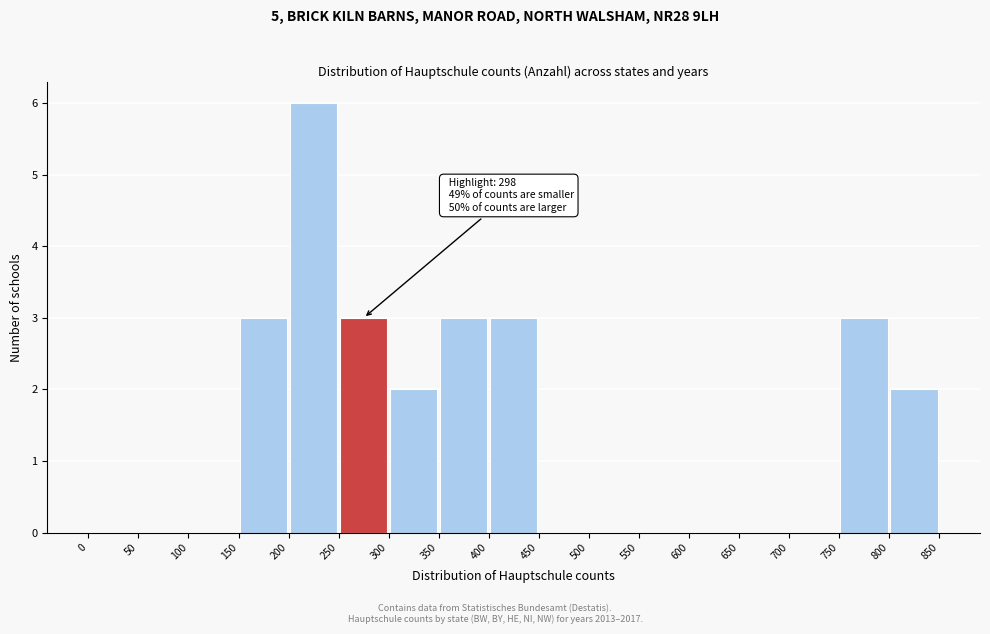

Which range on the x-axis has the tallest bar?

200 to 250